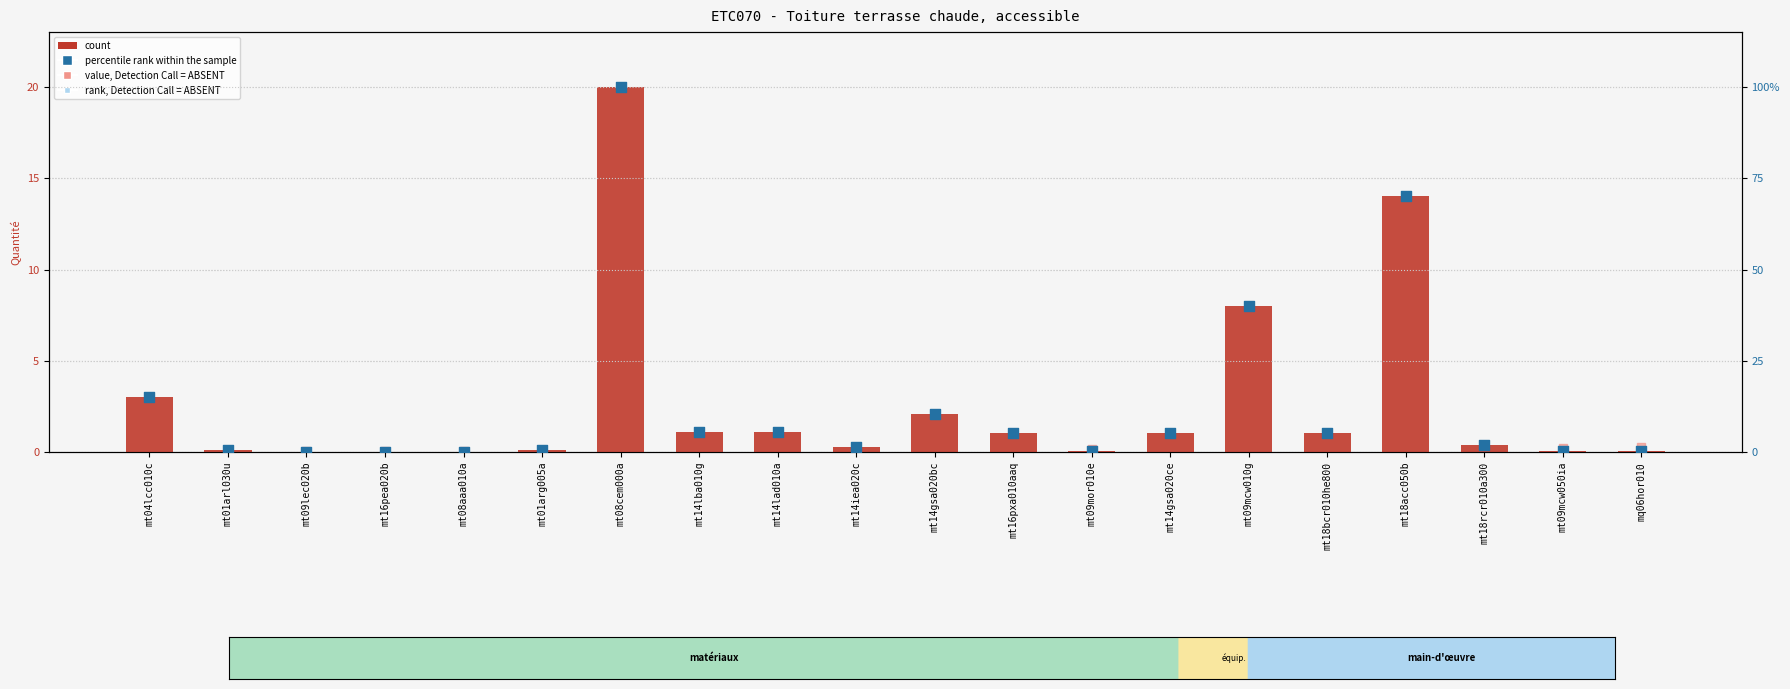

What are all the series names shown in the legend?

count, value, Detection Call = ABSENT, percentile rank within the sample, rank, Detection Call = ABSENT